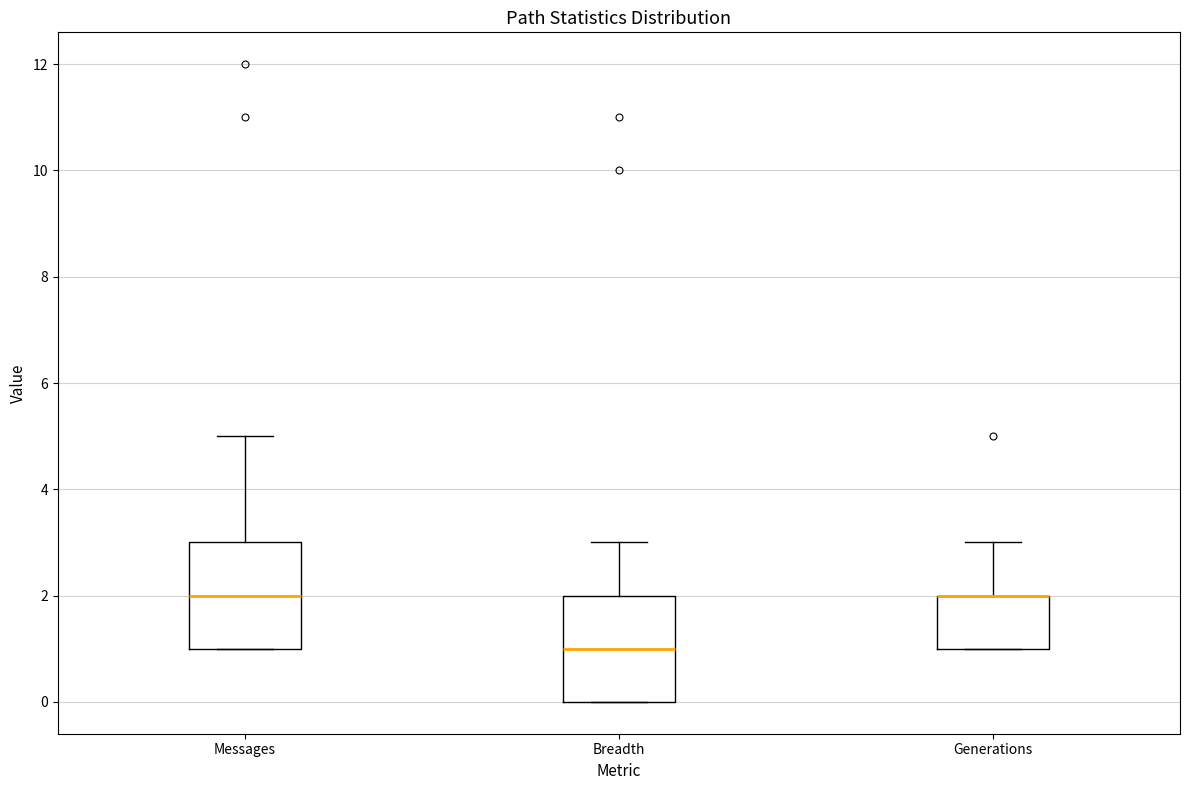

Where does the median line of the box for Breadth sit on the y-axis? The values are not printed on the chart, so give them approximately, as read against the axis.

1